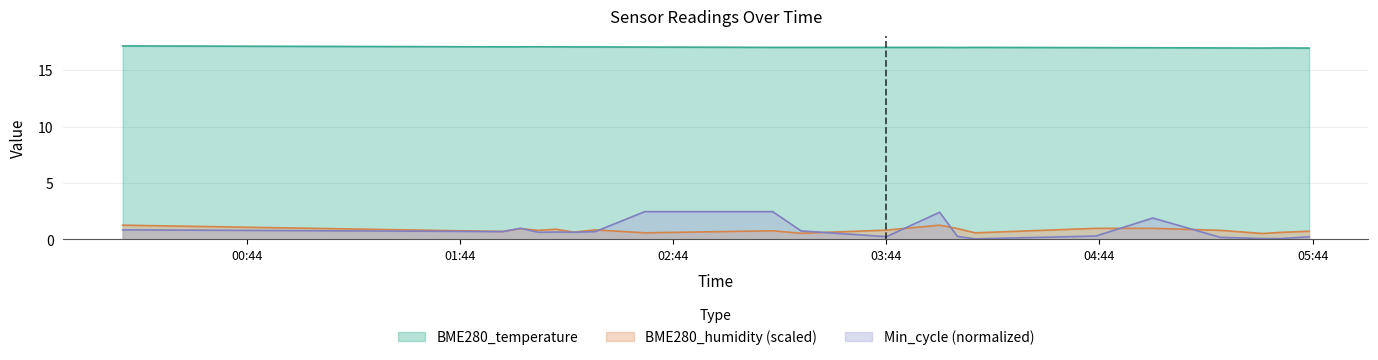

What is the sum of the BME280_temperature values at 2022/02/09 02:01 and 2022/02/09 01:56?

34.2